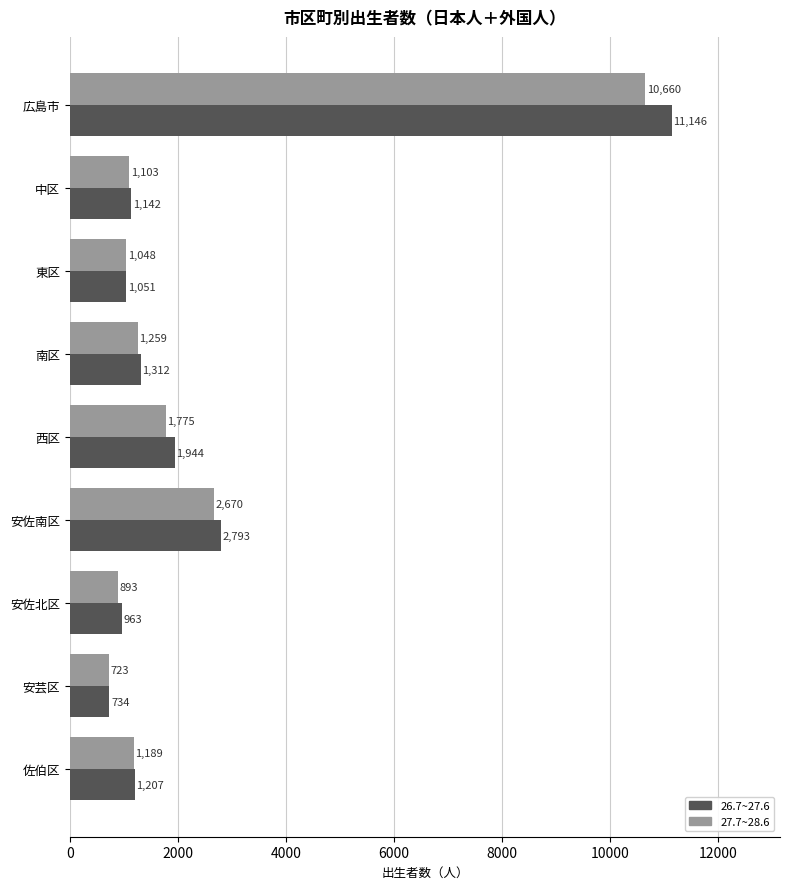

Where is 26.7~27.6 nearest to the value 5940?

安佐南区